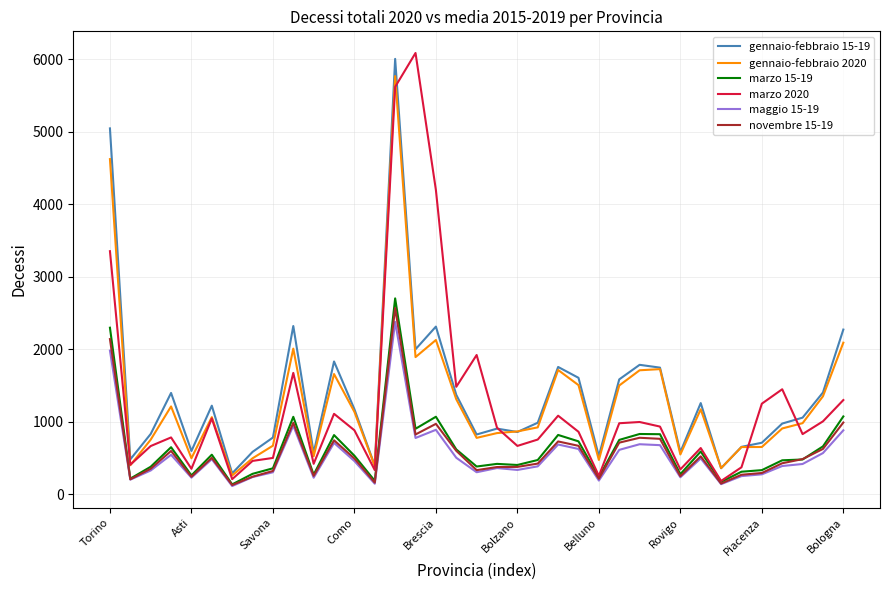

How many lines are shown in the chart?

6